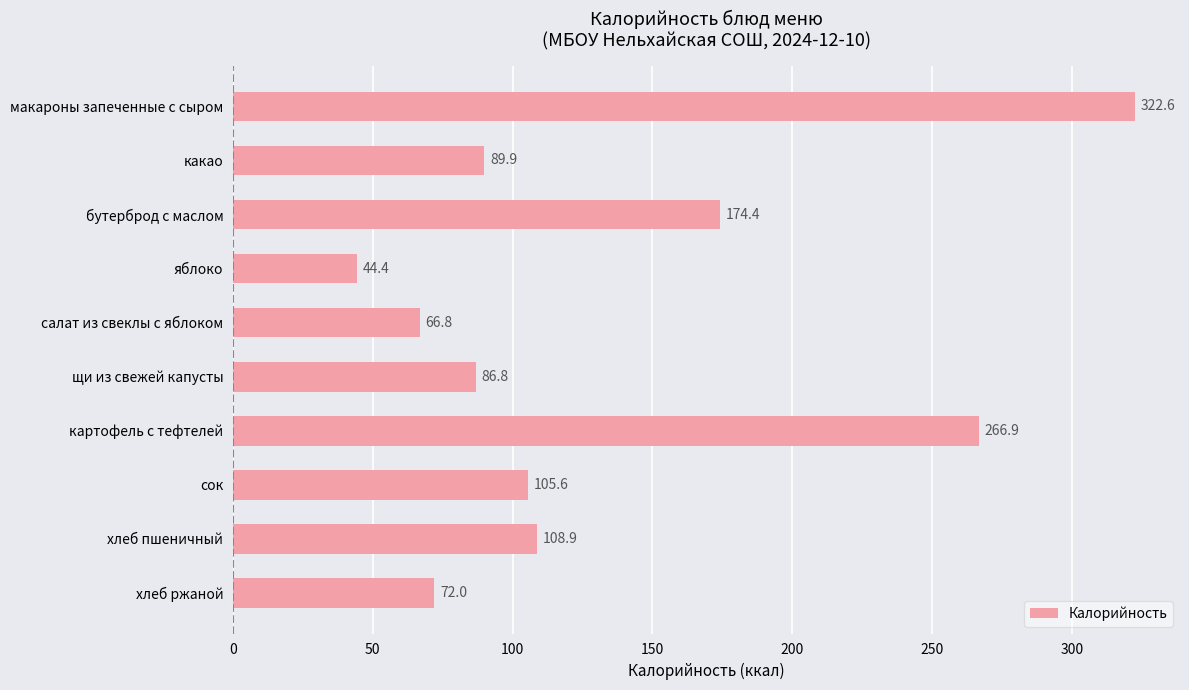

What is the maximum value shown in the chart?

322.6